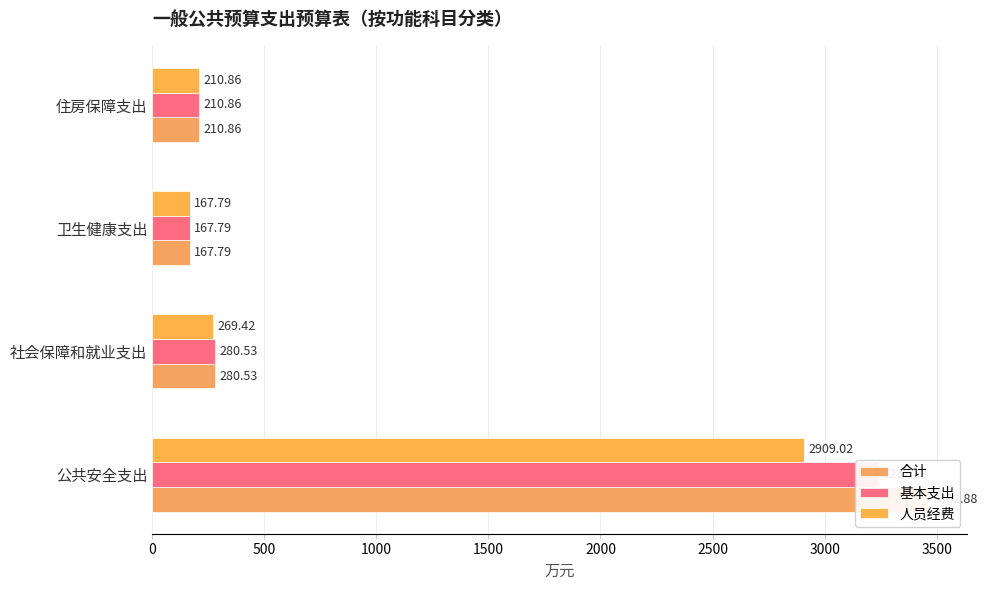

Which series has the largest range (max minus min)?

合计